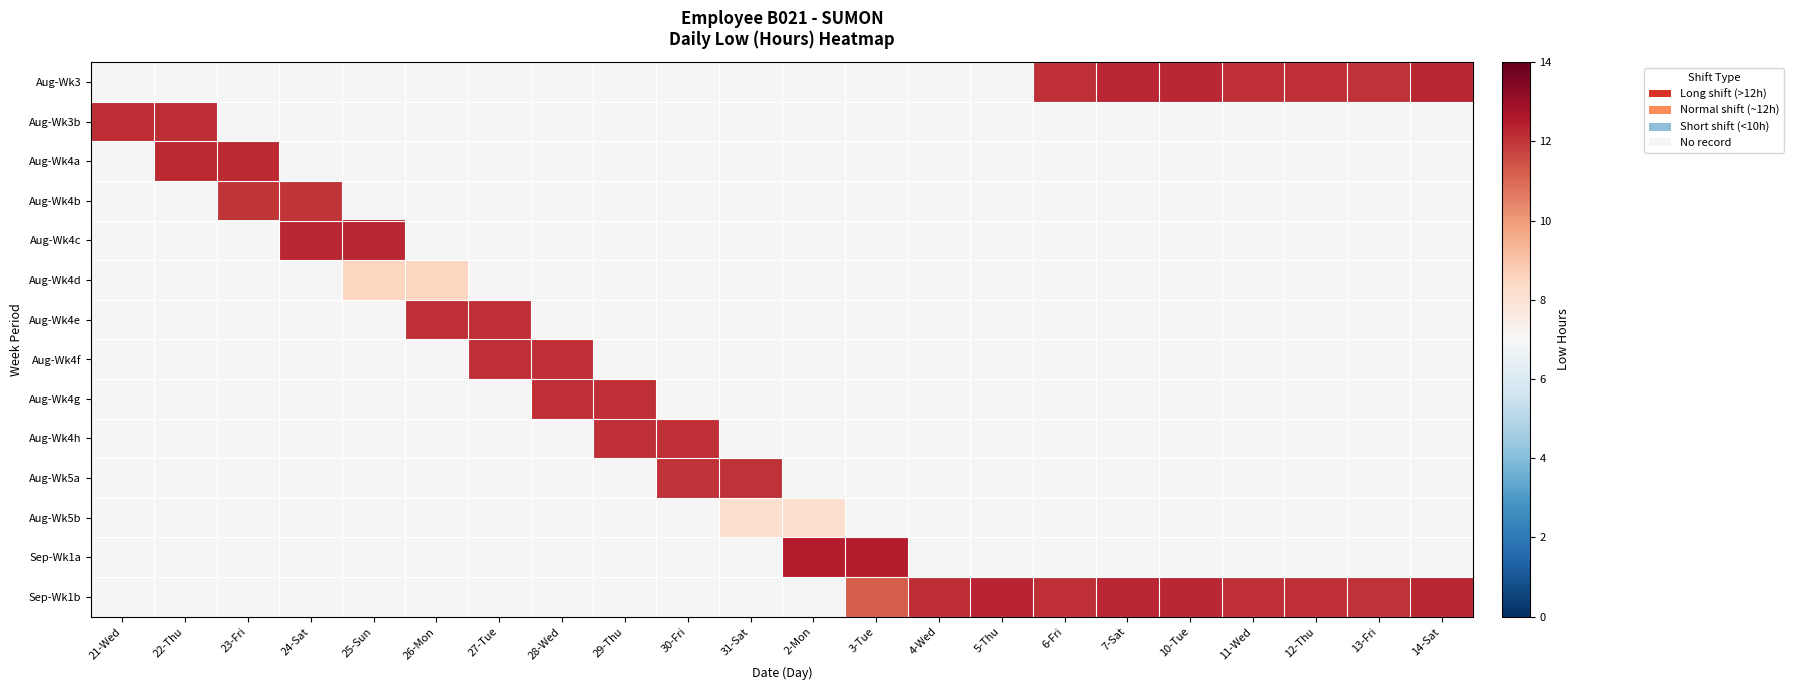

List the labels in order of Aug-Wk4e value, smallest first.

21-Wed, 22-Thu, 23-Fri, 24-Sat, 25-Sun, 26-Mon, 27-Tue, 28-Wed, 29-Thu, 30-Fri, 31-Sat, 2-Mon, 3-Tue, 4-Wed, 5-Thu, 6-Fri, 7-Sat, 10-Tue, 11-Wed, 12-Thu, 13-Fri, 14-Sat